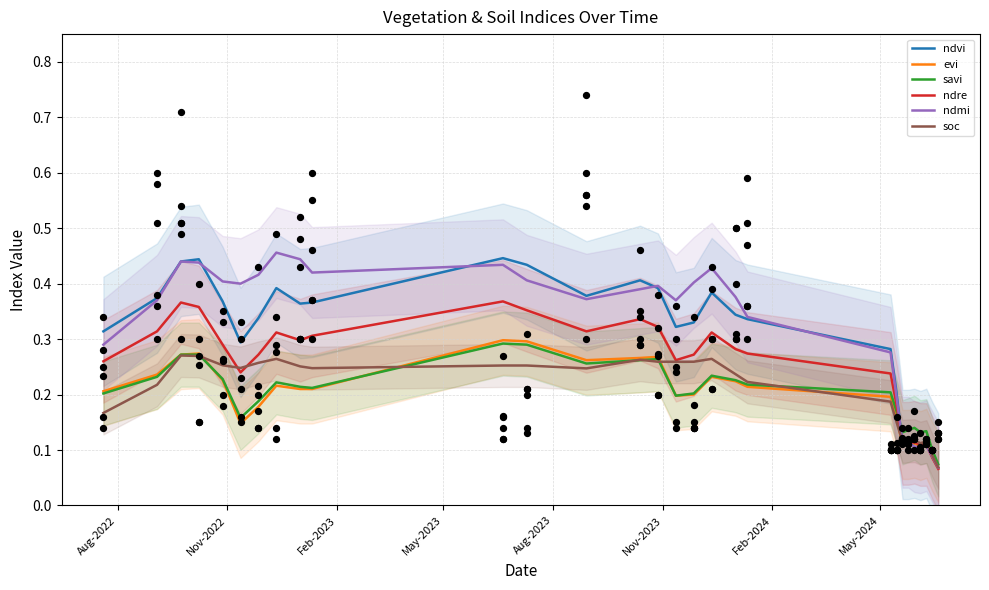

Is the value of savi at Feb-2024 greater than the value of ndre at 10?

No